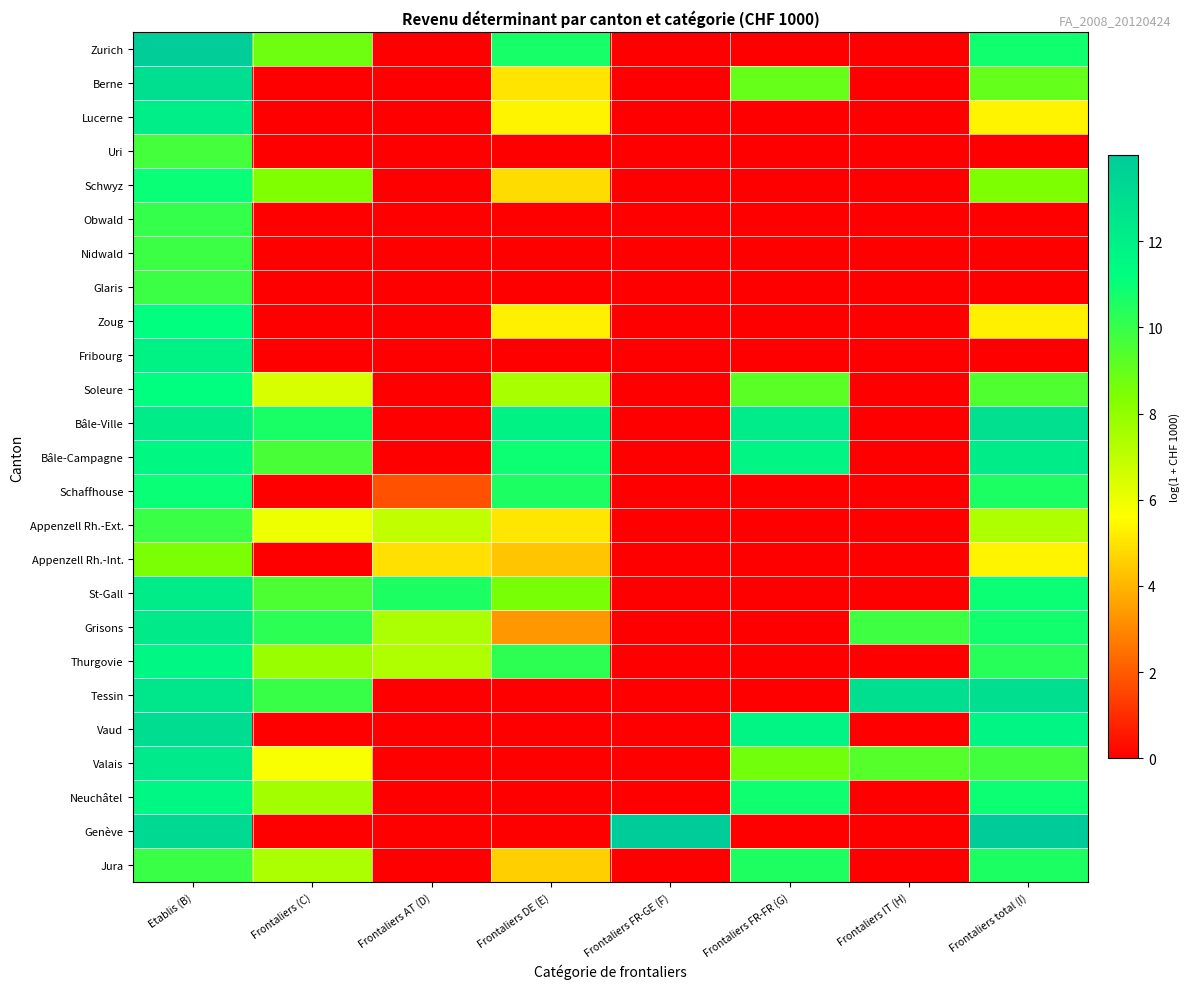

Reading left to right, transcribe all the data shown in this chart.

Zurich: Etablis (B)=13.9	Frontaliers (C)=8.7	Frontaliers AT (D)=0.0	Frontaliers DE (E)=10.7	Frontaliers FR-GE (F)=0.0	Frontaliers FR-FR (G)=0.0	Frontaliers IT (H)=0.0	Frontaliers total (I)=10.8
Berne: Etablis (B)=12.9	Frontaliers (C)=0.0	Frontaliers AT (D)=0.0	Frontaliers DE (E)=5.0	Frontaliers FR-GE (F)=0.0	Frontaliers FR-FR (G)=8.9	Frontaliers IT (H)=0.0	Frontaliers total (I)=9.0
Lucerne: Etablis (B)=12.1	Frontaliers (C)=0.0	Frontaliers AT (D)=0.0	Frontaliers DE (E)=5.4	Frontaliers FR-GE (F)=0.0	Frontaliers FR-FR (G)=0.0	Frontaliers IT (H)=0.0	Frontaliers total (I)=5.4
Uri: Etablis (B)=9.7	Frontaliers (C)=0.0	Frontaliers AT (D)=0.0	Frontaliers DE (E)=0.0	Frontaliers FR-GE (F)=0.0	Frontaliers FR-FR (G)=0.0	Frontaliers IT (H)=0.0	Frontaliers total (I)=0.0
Schwyz: Etablis (B)=11.0	Frontaliers (C)=8.4	Frontaliers AT (D)=0.0	Frontaliers DE (E)=4.9	Frontaliers FR-GE (F)=0.0	Frontaliers FR-FR (G)=0.0	Frontaliers IT (H)=0.0	Frontaliers total (I)=8.4
Obwald: Etablis (B)=10.0	Frontaliers (C)=0.0	Frontaliers AT (D)=0.0	Frontaliers DE (E)=0.0	Frontaliers FR-GE (F)=0.0	Frontaliers FR-FR (G)=0.0	Frontaliers IT (H)=0.0	Frontaliers total (I)=0.0
Nidwald: Etablis (B)=9.9	Frontaliers (C)=0.0	Frontaliers AT (D)=0.0	Frontaliers DE (E)=0.0	Frontaliers FR-GE (F)=0.0	Frontaliers FR-FR (G)=0.0	Frontaliers IT (H)=0.0	Frontaliers total (I)=0.0
Glaris: Etablis (B)=9.9	Frontaliers (C)=0.0	Frontaliers AT (D)=0.0	Frontaliers DE (E)=0.0	Frontaliers FR-GE (F)=0.0	Frontaliers FR-FR (G)=0.0	Frontaliers IT (H)=0.0	Frontaliers total (I)=0.0
Zoug: Etablis (B)=11.2	Frontaliers (C)=0.0	Frontaliers AT (D)=0.0	Frontaliers DE (E)=5.3	Frontaliers FR-GE (F)=0.0	Frontaliers FR-FR (G)=0.0	Frontaliers IT (H)=0.0	Frontaliers total (I)=5.3
Fribourg: Etablis (B)=11.9	Frontaliers (C)=0.0	Frontaliers AT (D)=0.0	Frontaliers DE (E)=0.0	Frontaliers FR-GE (F)=0.0	Frontaliers FR-FR (G)=0.0	Frontaliers IT (H)=0.0	Frontaliers total (I)=0.0
Soleure: Etablis (B)=11.2	Frontaliers (C)=6.4	Frontaliers AT (D)=0.0	Frontaliers DE (E)=7.5	Frontaliers FR-GE (F)=0.0	Frontaliers FR-FR (G)=9.2	Frontaliers IT (H)=0.0	Frontaliers total (I)=9.4
Bâle-Ville: Etablis (B)=12.2	Frontaliers (C)=10.6	Frontaliers AT (D)=0.0	Frontaliers DE (E)=11.9	Frontaliers FR-GE (F)=0.0	Frontaliers FR-FR (G)=12.2	Frontaliers IT (H)=0.0	Frontaliers total (I)=12.9
Bâle-Campagne: Etablis (B)=11.5	Frontaliers (C)=9.6	Frontaliers AT (D)=0.0	Frontaliers DE (E)=10.9	Frontaliers FR-GE (F)=0.0	Frontaliers FR-FR (G)=11.7	Frontaliers IT (H)=0.0	Frontaliers total (I)=12.2
Schaffhouse: Etablis (B)=11.0	Frontaliers (C)=0.0	Frontaliers AT (D)=1.8	Frontaliers DE (E)=10.6	Frontaliers FR-GE (F)=0.0	Frontaliers FR-FR (G)=0.0	Frontaliers IT (H)=0.0	Frontaliers total (I)=10.6
Appenzell Rh.-Ext.: Etablis (B)=9.9	Frontaliers (C)=6.0	Frontaliers AT (D)=6.9	Frontaliers DE (E)=5.1	Frontaliers FR-GE (F)=0.0	Frontaliers FR-FR (G)=0.0	Frontaliers IT (H)=0.0	Frontaliers total (I)=7.4
Appenzell Rh.-Int.: Etablis (B)=8.5	Frontaliers (C)=0.0	Frontaliers AT (D)=4.9	Frontaliers DE (E)=4.3	Frontaliers FR-GE (F)=0.0	Frontaliers FR-FR (G)=0.0	Frontaliers IT (H)=0.0	Frontaliers total (I)=5.4
St-Gall: Etablis (B)=12.2	Frontaliers (C)=9.5	Frontaliers AT (D)=10.6	Frontaliers DE (E)=8.5	Frontaliers FR-GE (F)=0.0	Frontaliers FR-FR (G)=0.0	Frontaliers IT (H)=0.0	Frontaliers total (I)=11.0
Grisons: Etablis (B)=12.3	Frontaliers (C)=10.2	Frontaliers AT (D)=7.4	Frontaliers DE (E)=3.3	Frontaliers FR-GE (F)=0.0	Frontaliers FR-FR (G)=0.0	Frontaliers IT (H)=9.8	Frontaliers total (I)=10.8
Thurgovie: Etablis (B)=11.6	Frontaliers (C)=7.8	Frontaliers AT (D)=7.3	Frontaliers DE (E)=10.2	Frontaliers FR-GE (F)=0.0	Frontaliers FR-FR (G)=0.0	Frontaliers IT (H)=0.0	Frontaliers total (I)=10.3
Tessin: Etablis (B)=12.5	Frontaliers (C)=10.0	Frontaliers AT (D)=0.0	Frontaliers DE (E)=0.0	Frontaliers FR-GE (F)=0.0	Frontaliers FR-FR (G)=0.0	Frontaliers IT (H)=12.9	Frontaliers total (I)=13.0
Vaud: Etablis (B)=13.1	Frontaliers (C)=0.0	Frontaliers AT (D)=0.0	Frontaliers DE (E)=0.0	Frontaliers FR-GE (F)=0.0	Frontaliers FR-FR (G)=11.7	Frontaliers IT (H)=0.0	Frontaliers total (I)=11.7
Valais: Etablis (B)=12.3	Frontaliers (C)=5.7	Frontaliers AT (D)=0.0	Frontaliers DE (E)=0.0	Frontaliers FR-GE (F)=0.0	Frontaliers FR-FR (G)=8.7	Frontaliers IT (H)=9.3	Frontaliers total (I)=9.7
Neuchâtel: Etablis (B)=11.6	Frontaliers (C)=7.6	Frontaliers AT (D)=0.0	Frontaliers DE (E)=0.0	Frontaliers FR-GE (F)=0.0	Frontaliers FR-FR (G)=10.9	Frontaliers IT (H)=0.0	Frontaliers total (I)=10.9
Genève: Etablis (B)=13.2	Frontaliers (C)=0.0	Frontaliers AT (D)=0.0	Frontaliers DE (E)=0.0	Frontaliers FR-GE (F)=14.0	Frontaliers FR-FR (G)=0.0	Frontaliers IT (H)=0.0	Frontaliers total (I)=14.0
Jura: Etablis (B)=9.9	Frontaliers (C)=7.4	Frontaliers AT (D)=0.0	Frontaliers DE (E)=4.6	Frontaliers FR-GE (F)=0.0	Frontaliers FR-FR (G)=10.5	Frontaliers IT (H)=0.0	Frontaliers total (I)=10.6